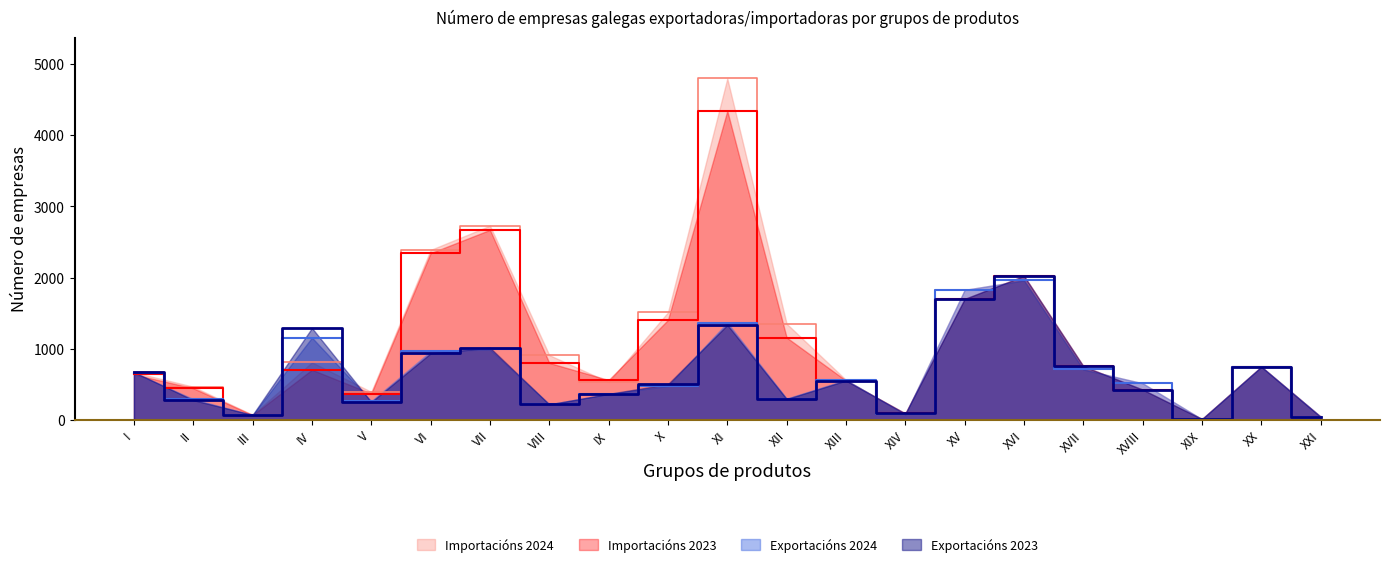

How many data points in Exportacións 2023 are above 501?

10